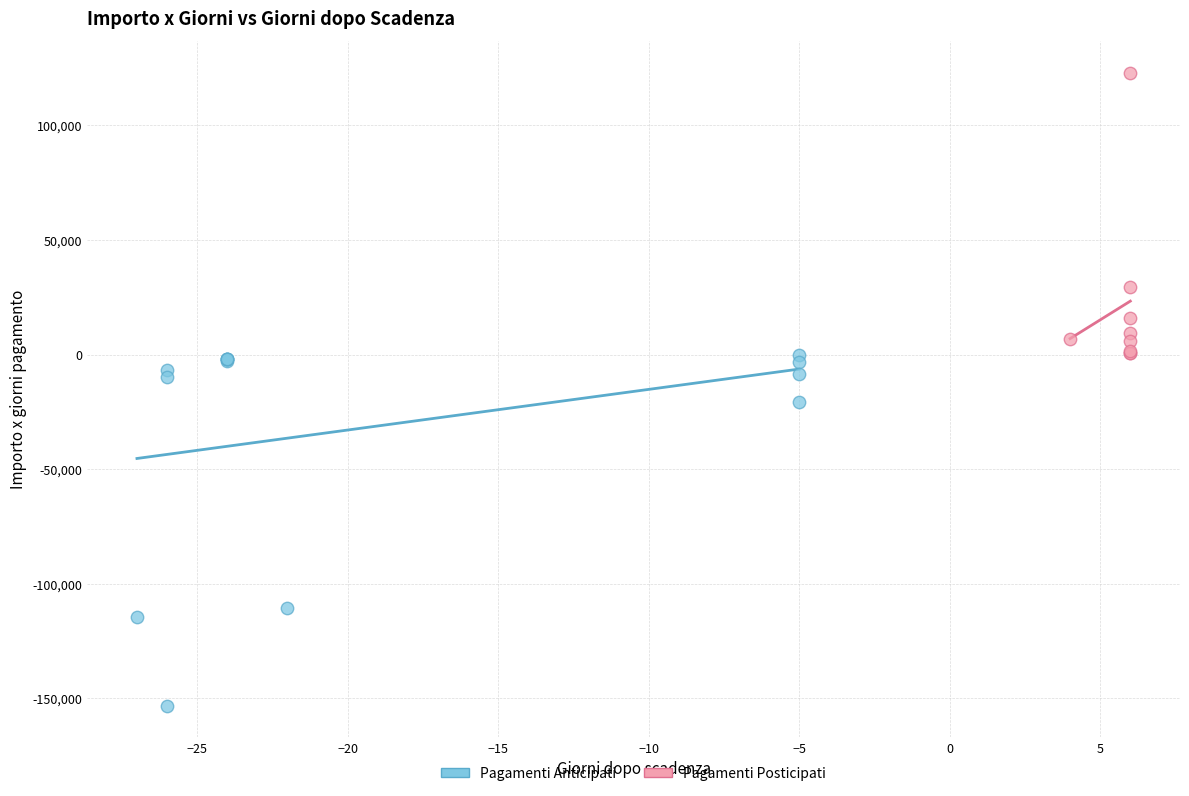

Which series reaches the minimum Y coordinate?

Pagamenti Anticipati